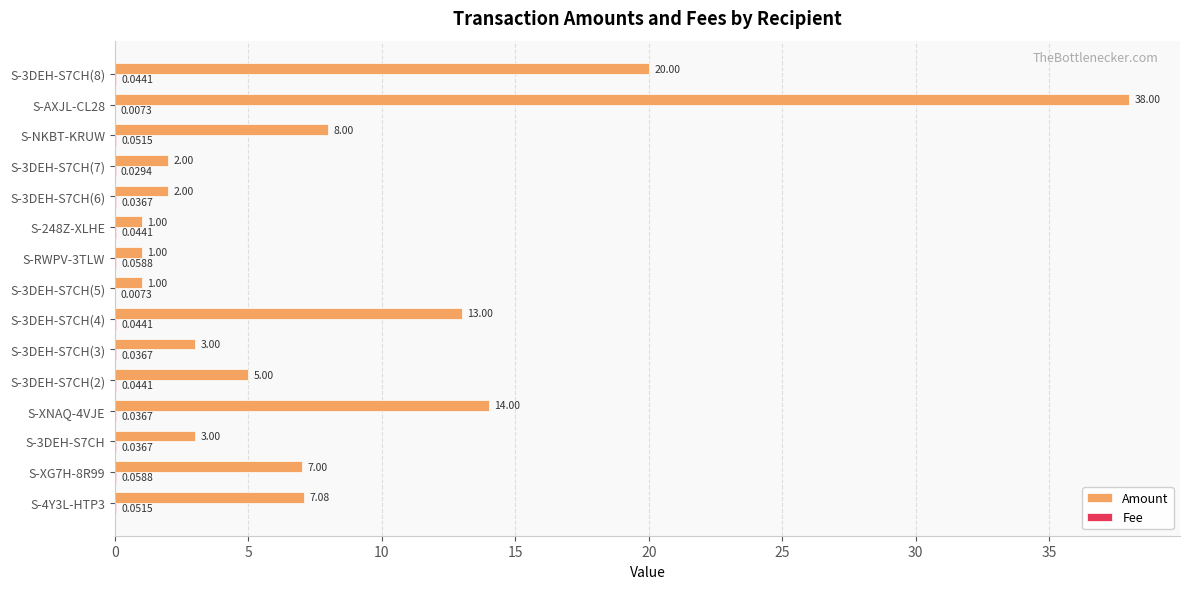

What is the total value across all series at S-248Z-XLHE?

1.0